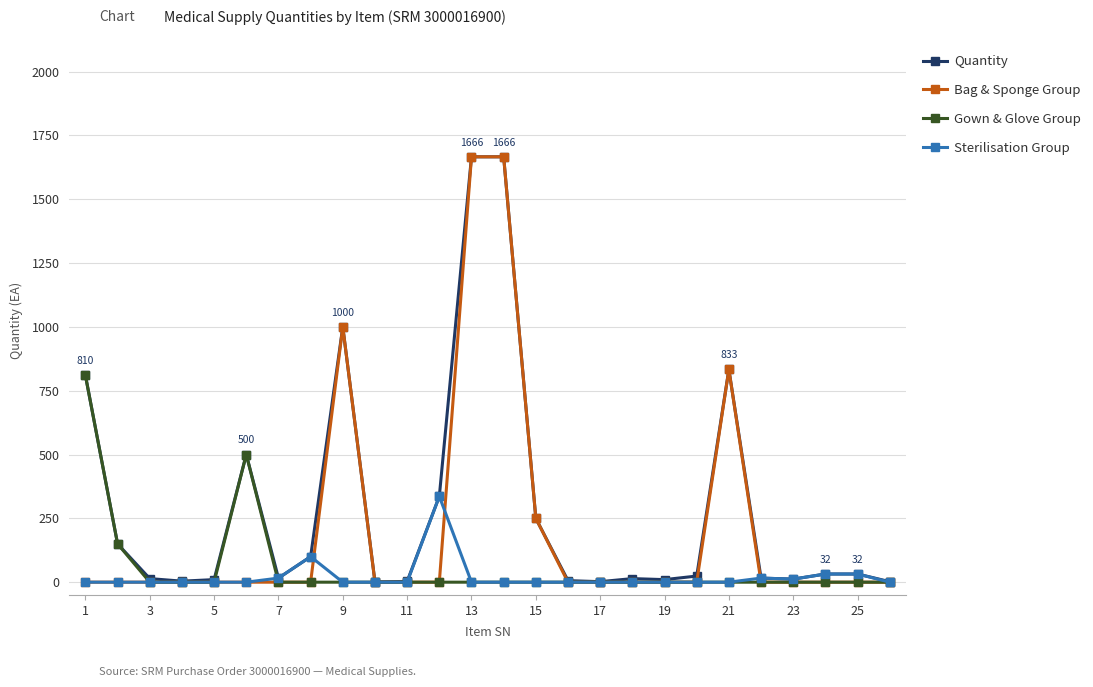

True or false: Quantity has more than 2 points higher than both neighbors.

True